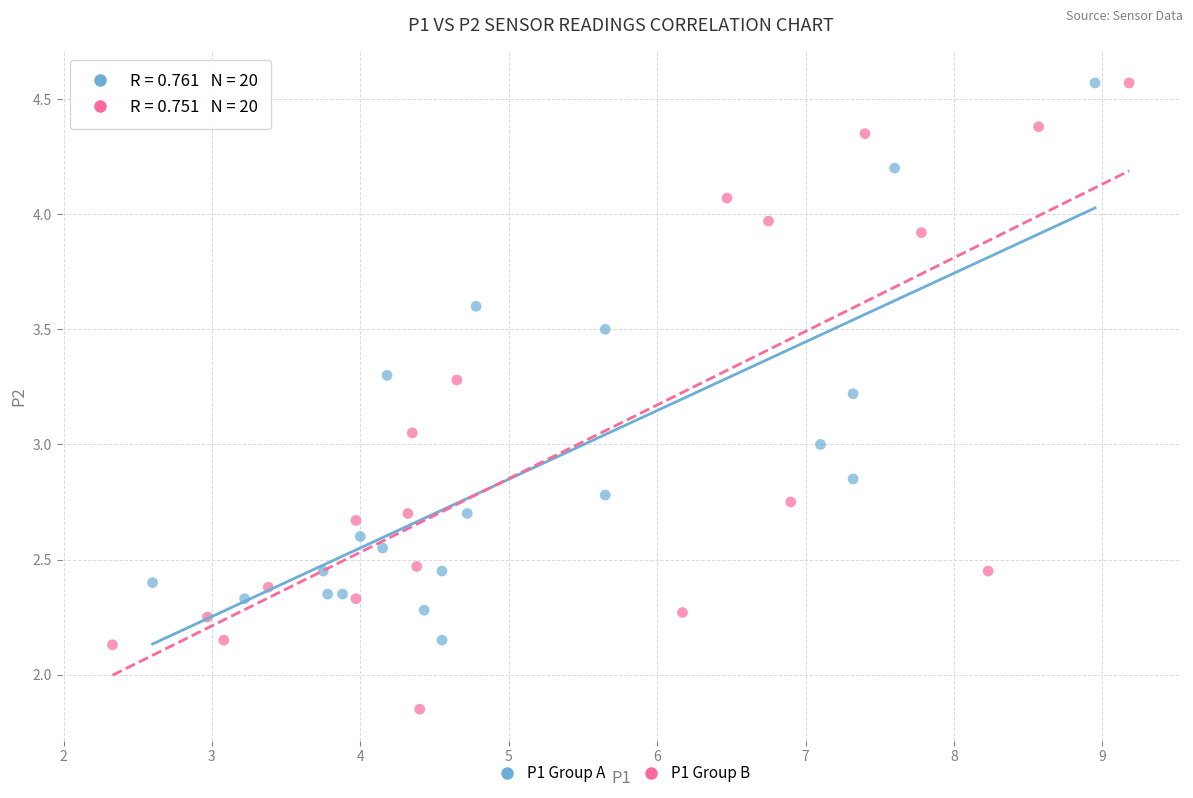

Which series contains the lowest Y value?

P1 Group B